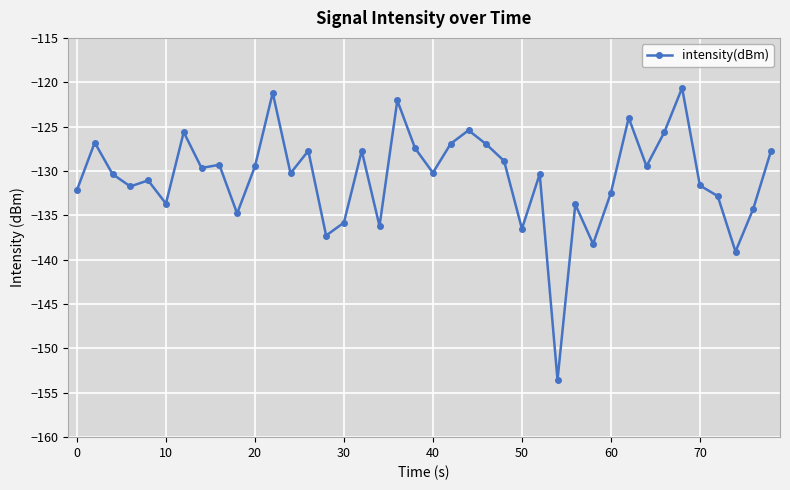

What is the value of the 26th point from the left?

-136.5